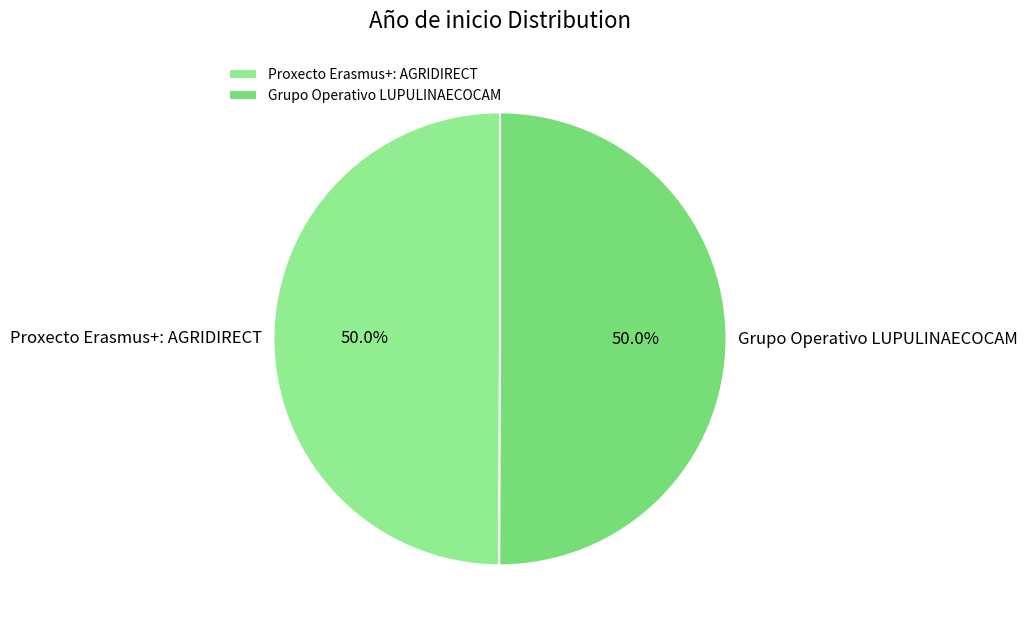

Is it true that Proxecto Erasmus+: AGRIDIRECT is 40% of the pie?

False